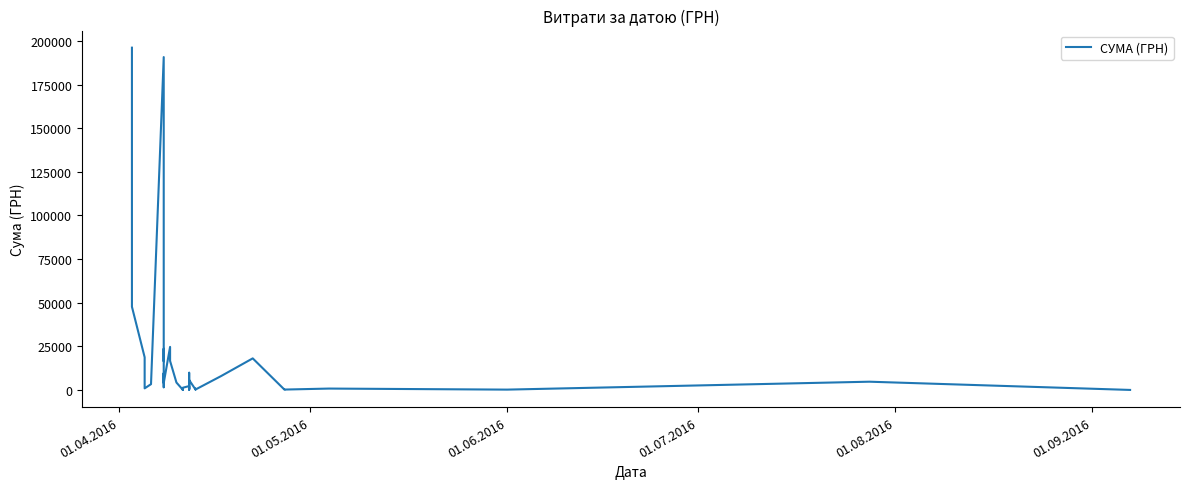

What is the value of the 40th point from the left?

84.5